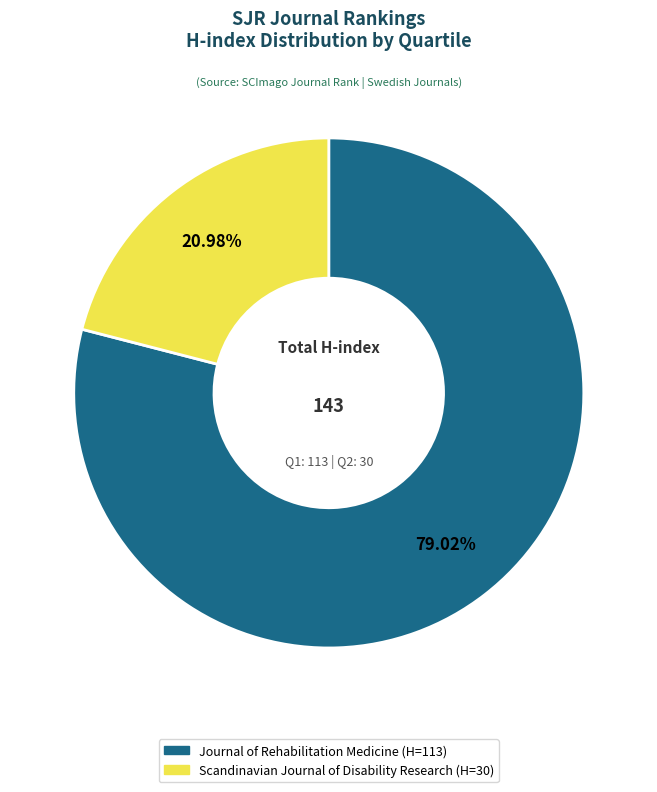

How many segments does this pie chart have?

2